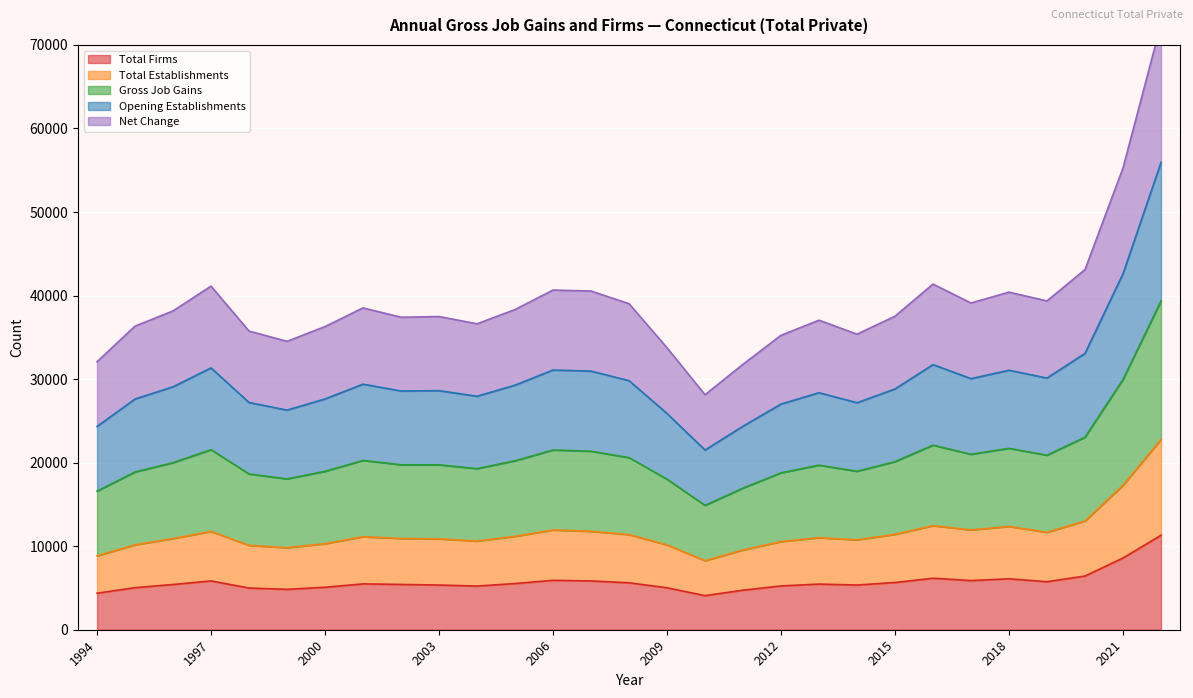

True or false: Total Firms has a value of 4373 at 1994.

True